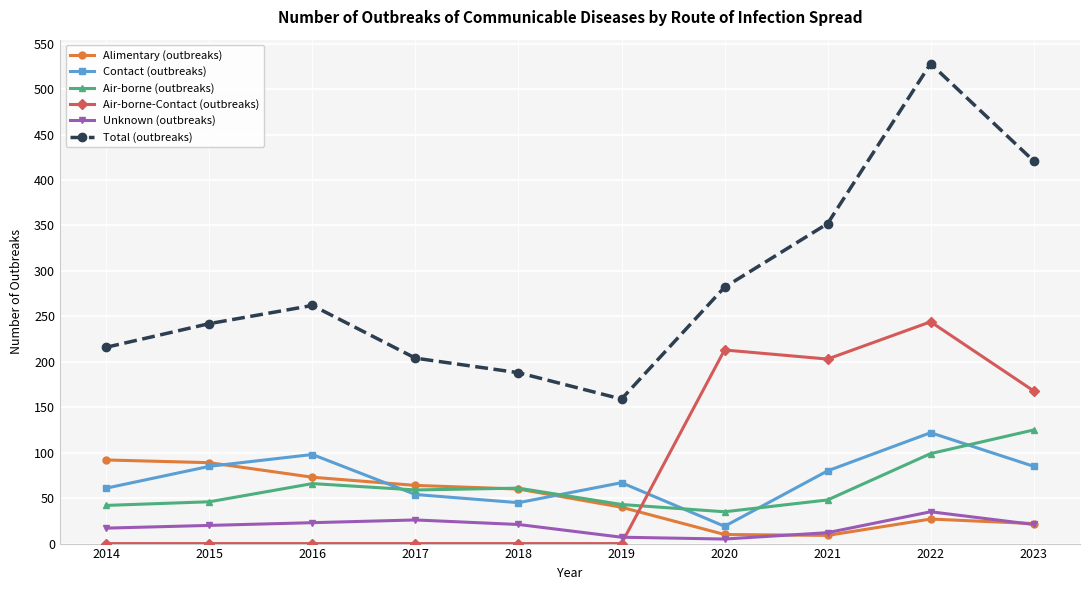

What are all the series names shown in the legend?

Alimentary (outbreaks), Contact (outbreaks), Air-borne (outbreaks), Air-borne-Contact (outbreaks), Unknown (outbreaks), Total (outbreaks)